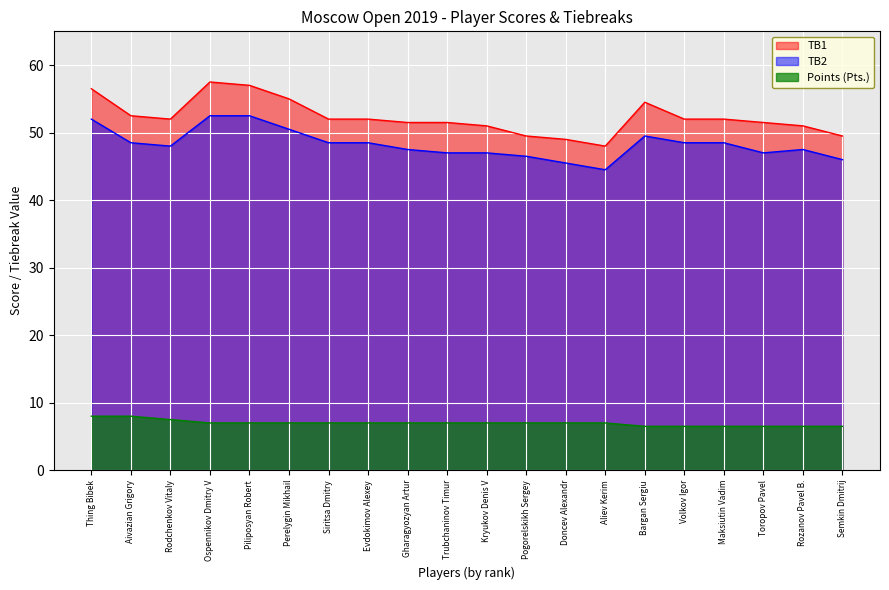

What is the minimum value shown in the chart?

6.5